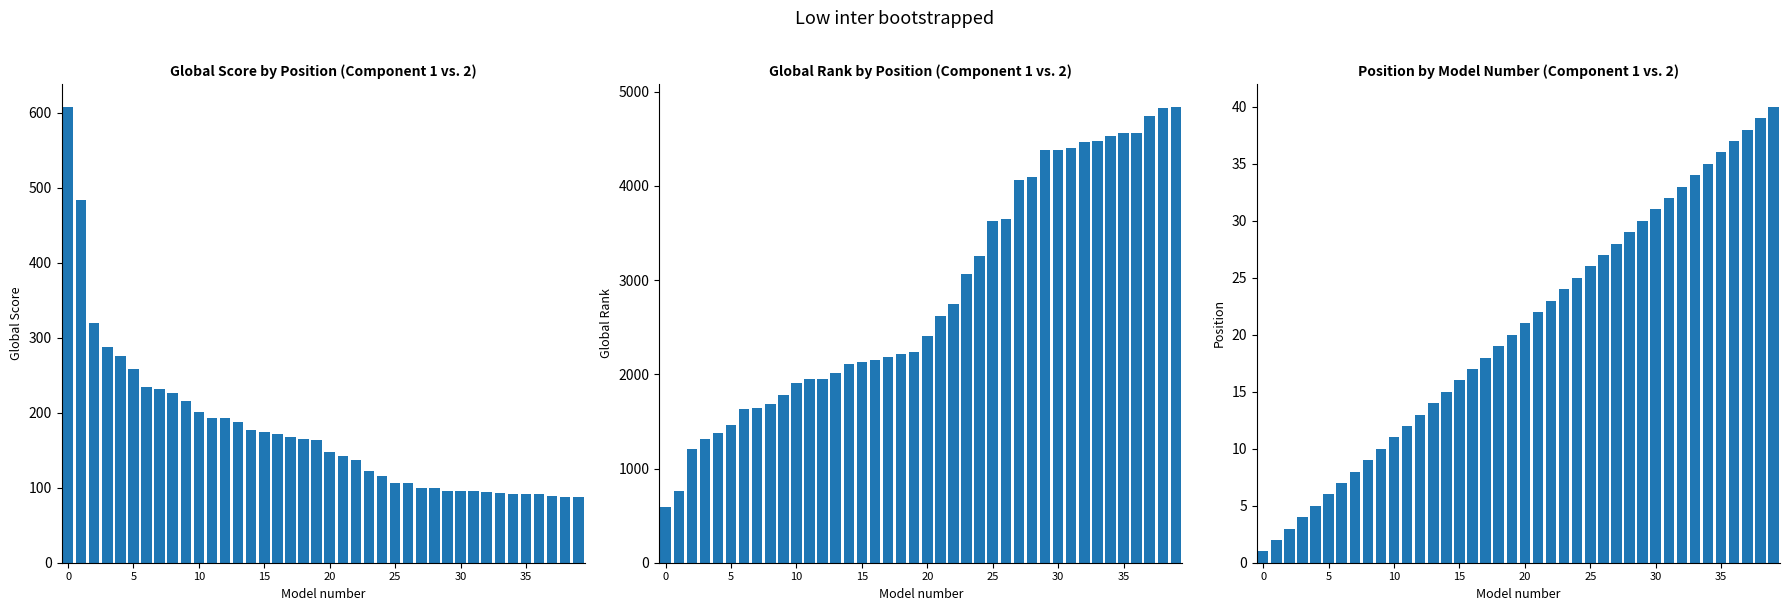

Reading left to right, transcribe all the data shown in this chart.

Global Score: 608	484	319	288	276	258	234	232	226	216	201	193	193	187	177	174	172	168	165	163	147	142	137	122	115	106	106	100	99	96	95	95	94	93	92	91	91	89	87	87
Global Rank: 588	764	1206	1316	1381	1458	1629	1644	1682	1783	1904	1952	1953	2013	2114	2132	2151	2188	2217	2239	2403	2617	2751	3065	3253	3633	3646	4067	4095	4385	4386	4407	4470	4477	4529	4559	4562	4740	4828	4841
Position: 1	2	3	4	5	6	7	8	9	10	11	12	13	14	15	16	17	18	19	20	21	22	23	24	25	26	27	28	29	30	31	32	33	34	35	36	37	38	39	40